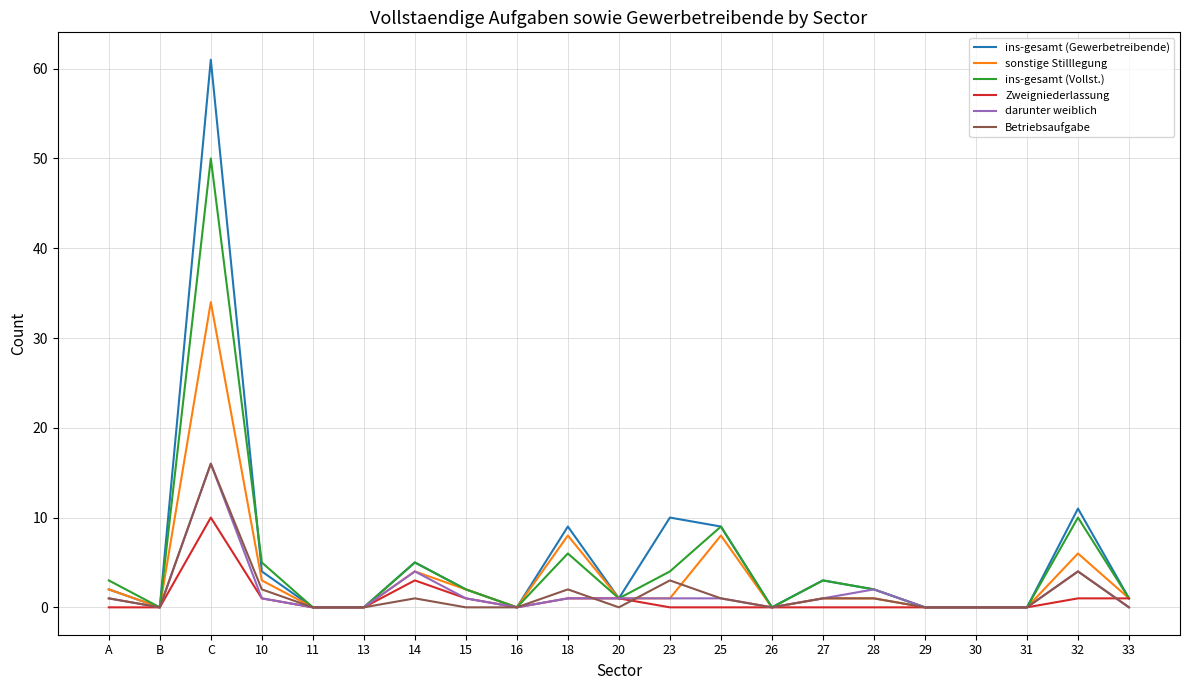

What is the greatest value displayed?

61